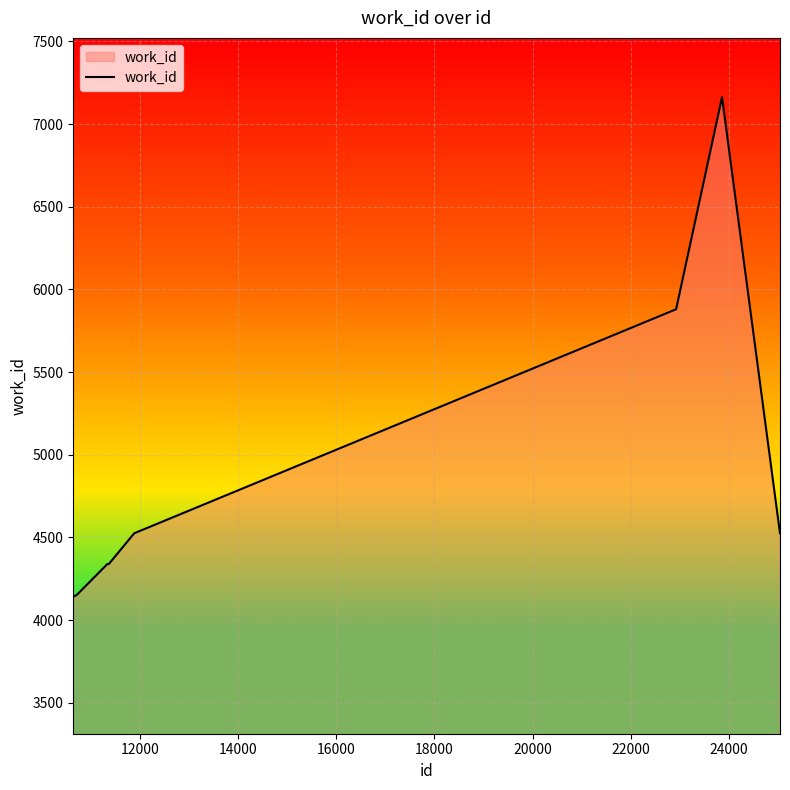

Does the chart display data point markers on the line(s)?

No